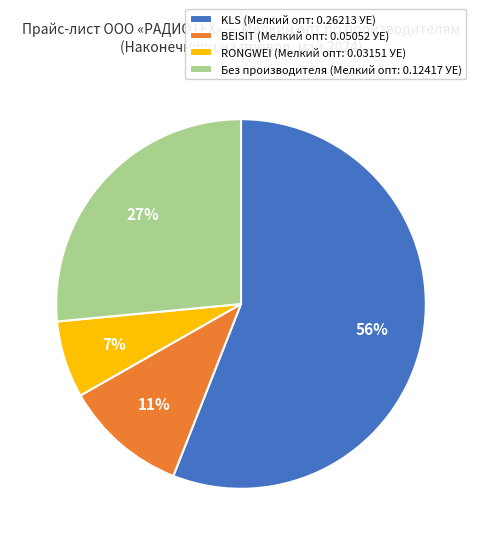

True or false: BEISIT (Мелкий опт: 0.05052 УЕ) accounts for 1% of the total.

False